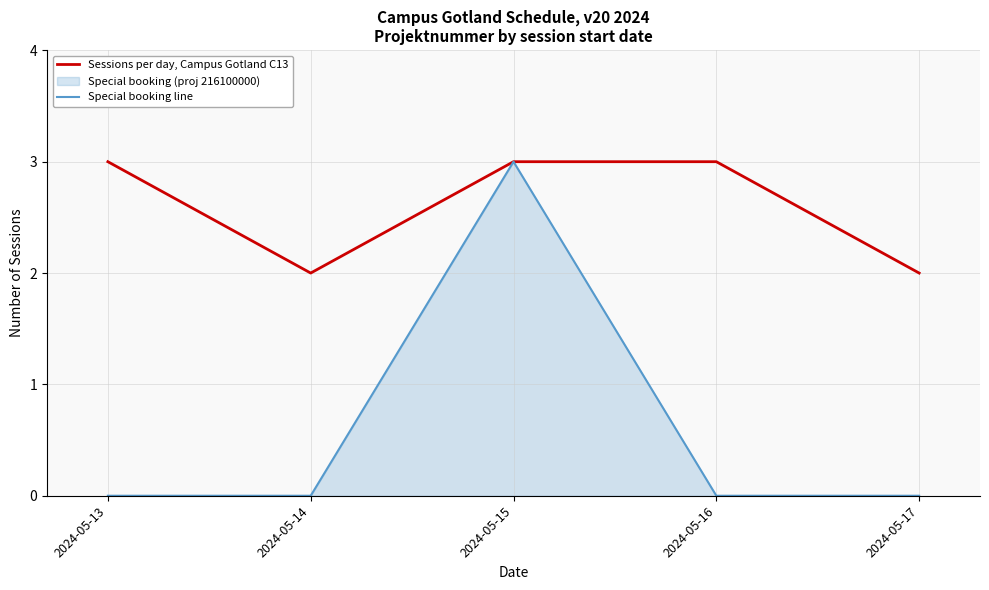

True or false: Sessions per day, Campus Gotland C13 and Special booking line cross at least once.

False